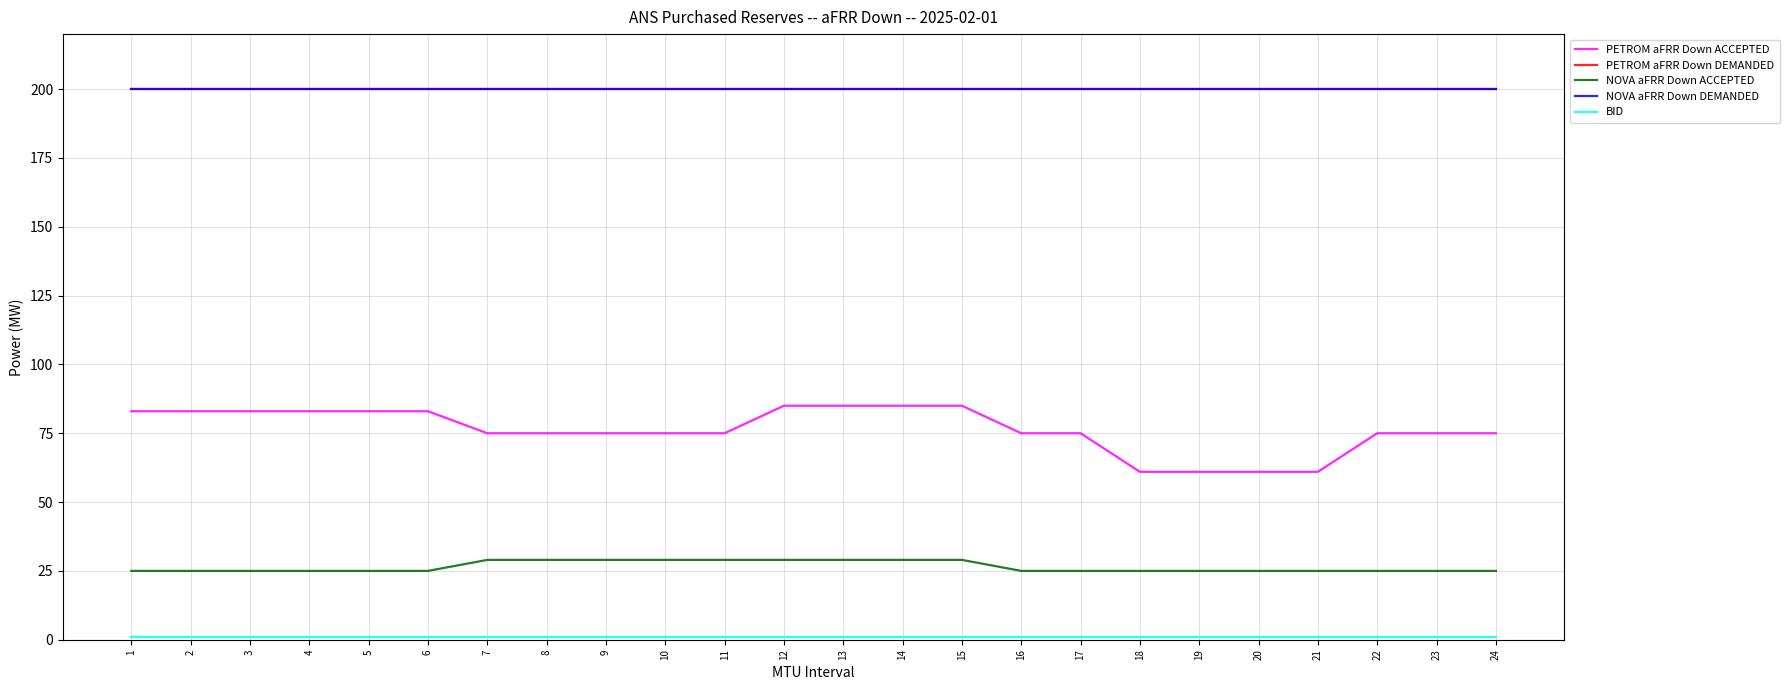

Reading right to left, what are all the values shown in this chart?

PETROM aFRR Down ACCEPTED: 75	75	75	61	61	61	61	75	75	85	85	85	85	75	75	75	75	75	83	83	83	83	83	83
PETROM aFRR Down DEMANDED: 200	200	200	200	200	200	200	200	200	200	200	200	200	200	200	200	200	200	200	200	200	200	200	200
NOVA aFRR Down ACCEPTED: 25	25	25	25	25	25	25	25	25	29	29	29	29	29	29	29	29	29	25	25	25	25	25	25
NOVA aFRR Down DEMANDED: 200	200	200	200	200	200	200	200	200	200	200	200	200	200	200	200	200	200	200	200	200	200	200	200
BID: 1	1	1	1	1	1	1	1	1	1	1	1	1	1	1	1	1	1	1	1	1	1	1	1